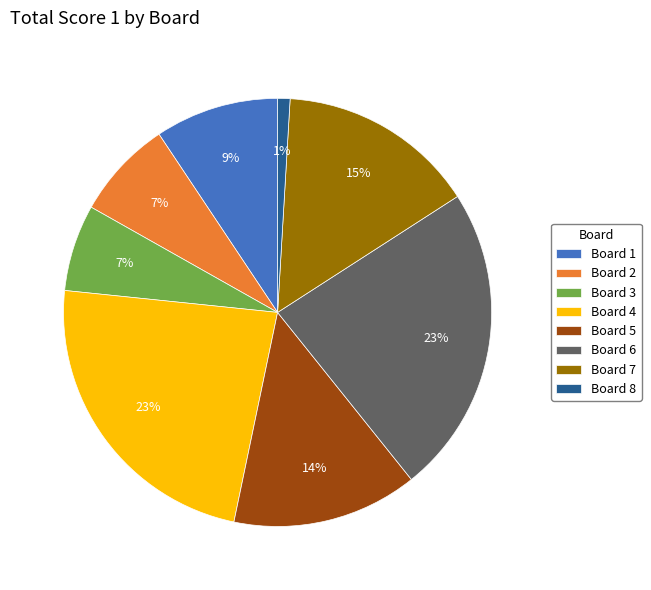

The Board 7 slice represents 23% of the pie. True or false?

False